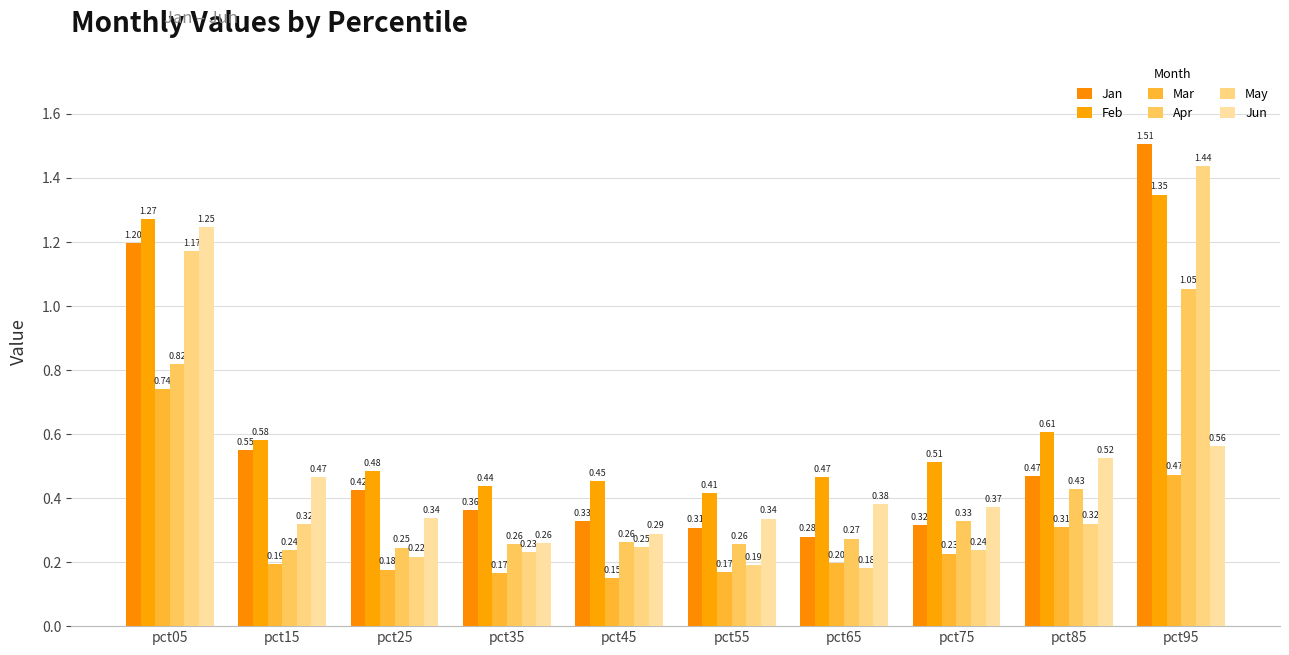

How many bars are there in each group?

6